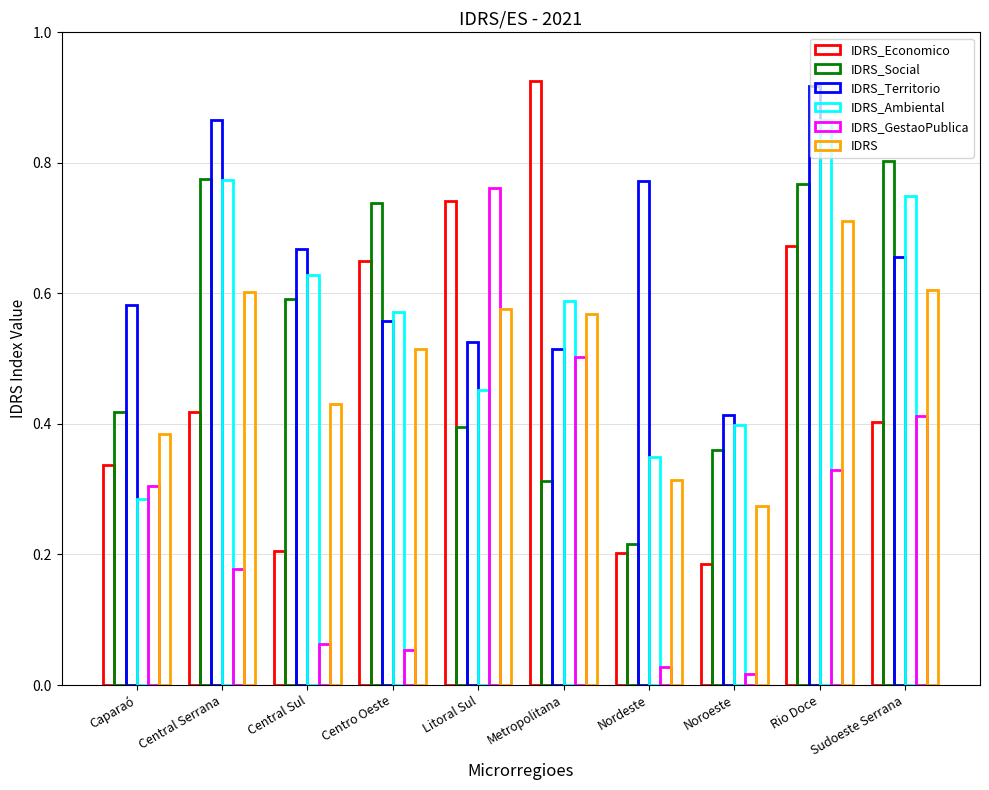

The IDRS_Economico series shows 0.3 at Caparaó. True or false?

True